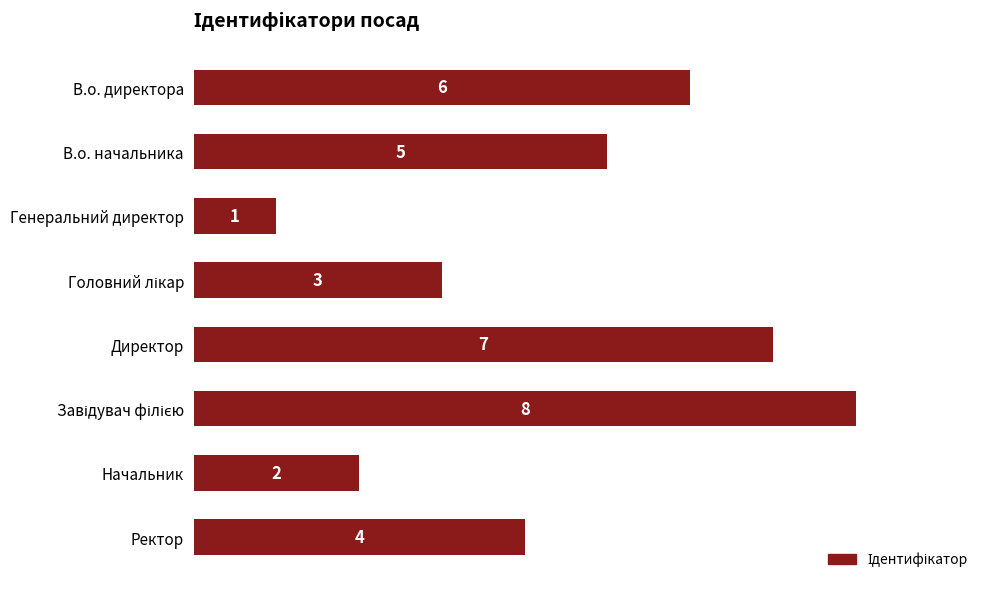

Reading top to bottom, extract all data points from this chart.

6	5	1	3	7	8	2	4